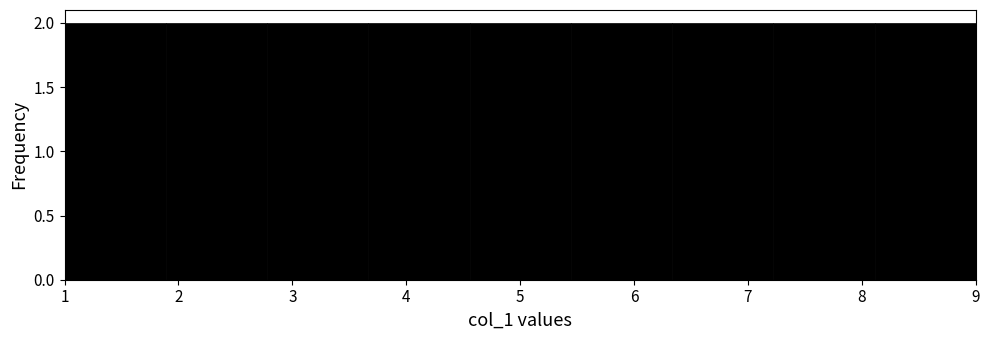

Reading left to right, list every bar in this chart as the range it spans on the x-axis followed by its height. Neither the bar edges nor the heights are printed on the chart, so give them approximately, as read against the axes.

1.0 to 1.9: 2
1.9 to 2.8: 2
2.8 to 3.7: 2
3.7 to 4.6: 2
4.6 to 5.4: 2
5.4 to 6.3: 2
6.3 to 7.2: 2
7.2 to 8.1: 2
8.1 to 9.0: 2